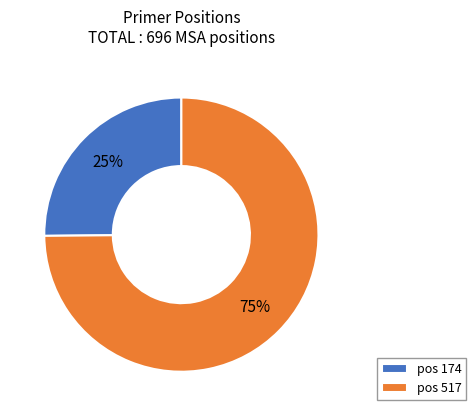

Is it true that pos 174 is 12% of the pie?

False